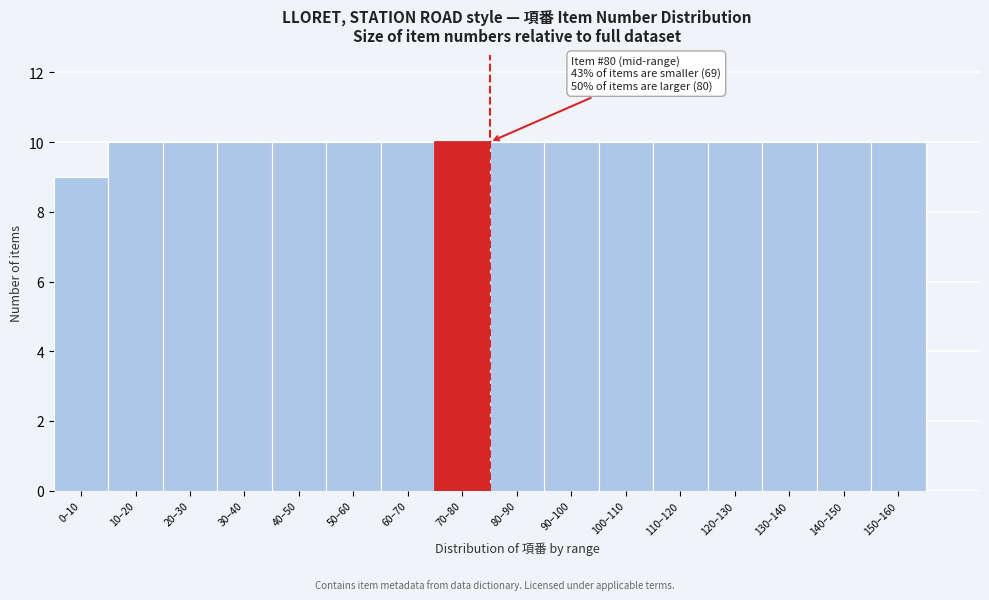

Reading left to right, list all the values displayed in this chart.

0–10=9	10–20=10	20–30=10	30–40=10	40–50=10	50–60=10	60–70=10	70–80=10	80–90=10	90–100=10	100–110=10	110–120=10	120–130=10	130–140=10	140–150=10	150–160=10